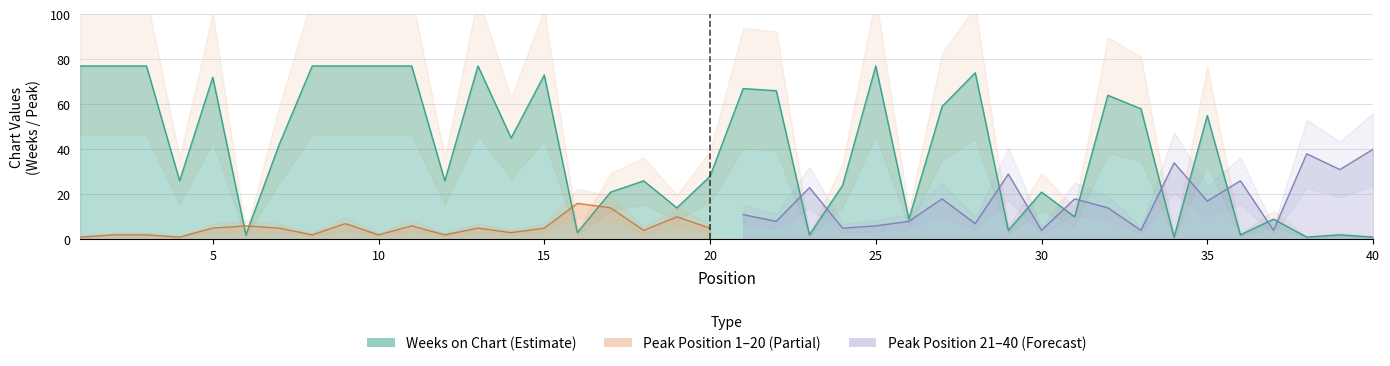

What is the value of the 24th point from the left?

24